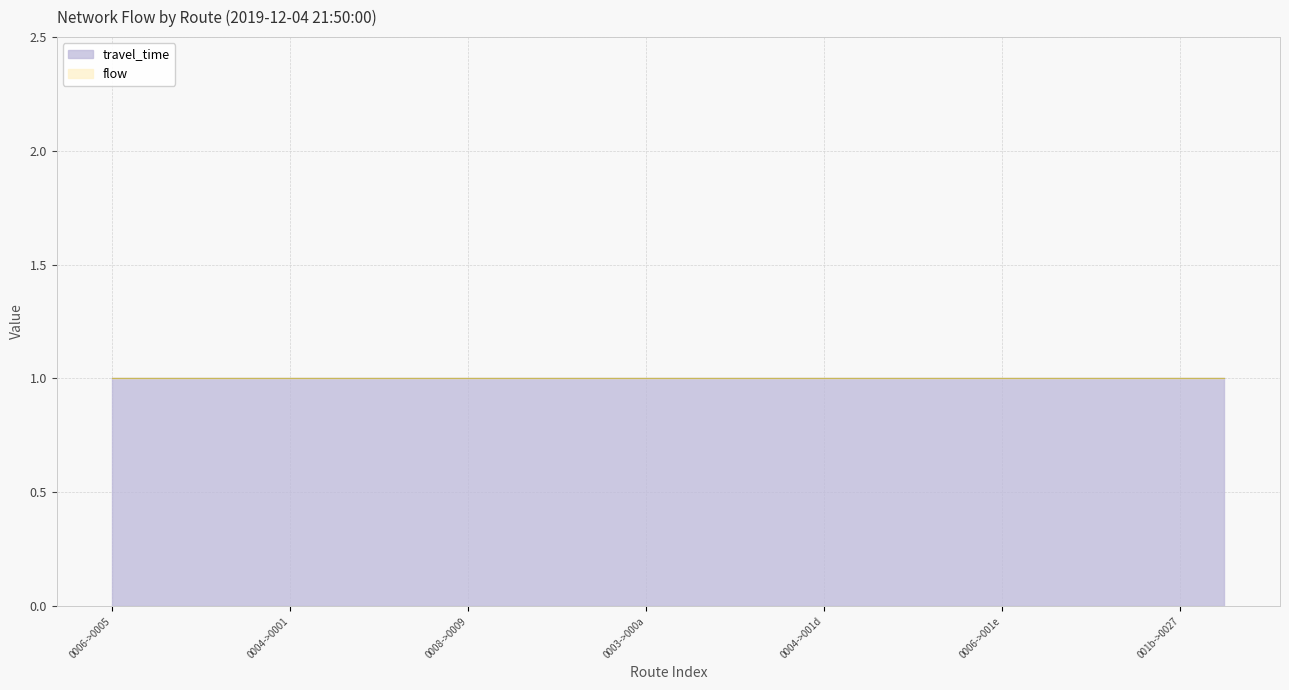

Which series has the largest total across all categories?

flow